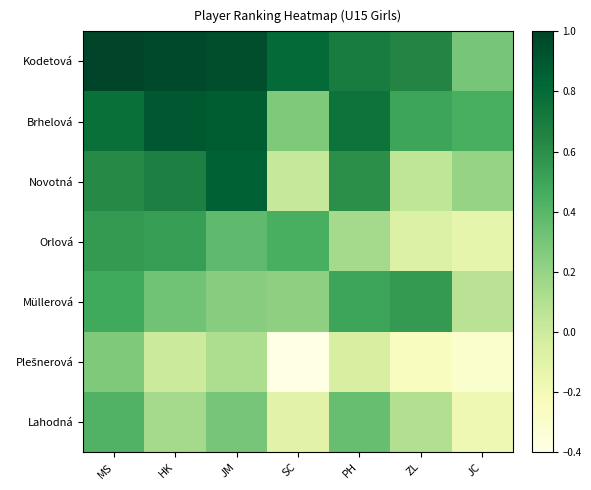

Between SC and ZL, which series saw the biggest shift?

Orlová